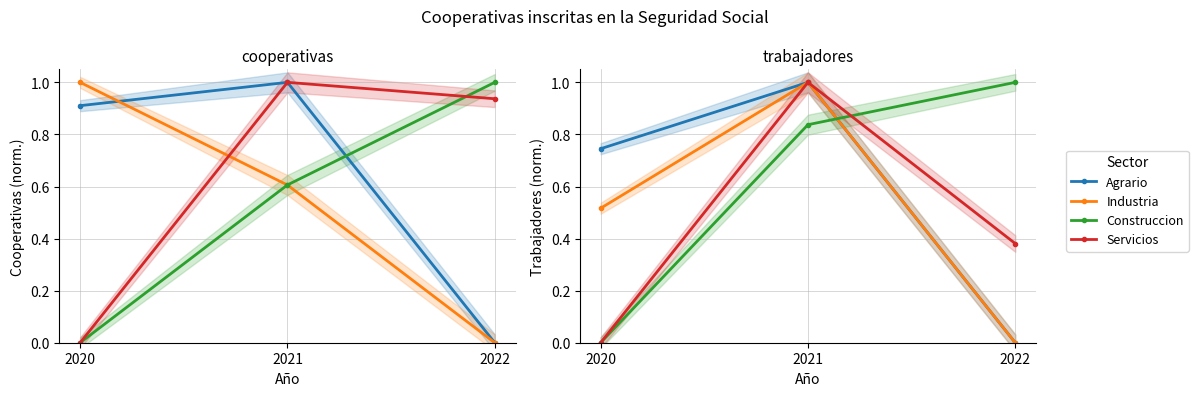

What is the difference between the Construccion values at 2021 and 2020?

0.8